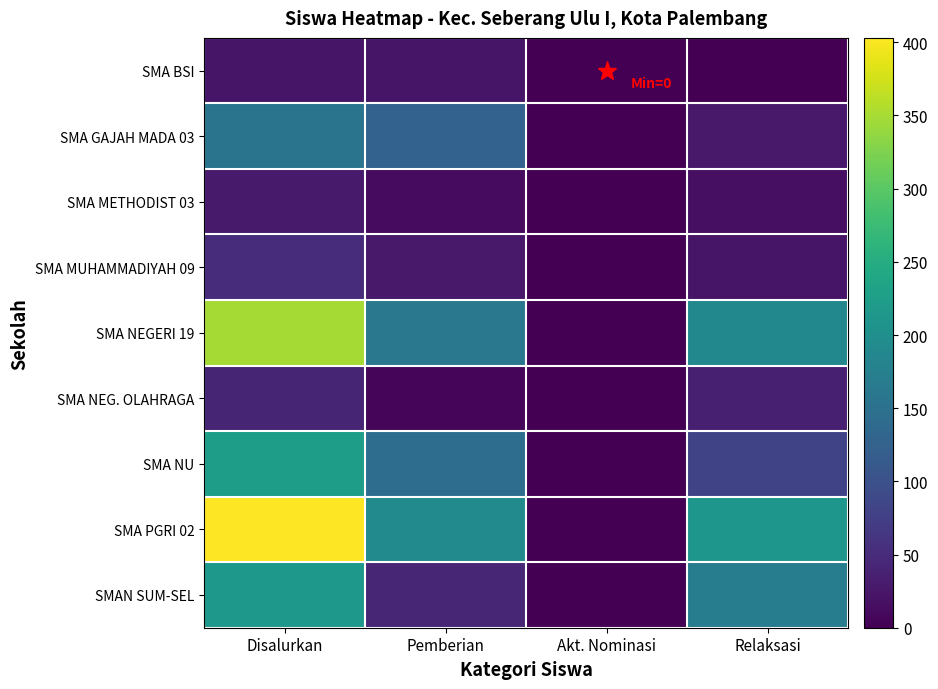

Reading left to right, extract all data points from this chart.

SMA BSI: Disalurkan=23	Pemberian=23	Akt. Nominasi=0	Relaksasi=0
SMA GAJAH MADA 03: Disalurkan=155	Pemberian=127	Akt. Nominasi=0	Relaksasi=28
SMA METHODIST 03: Disalurkan=29	Pemberian=12	Akt. Nominasi=0	Relaksasi=17
SMA MUHAMMADIYAH 09: Disalurkan=51	Pemberian=28	Akt. Nominasi=0	Relaksasi=23
SMA NEGERI 19: Disalurkan=349	Pemberian=161	Akt. Nominasi=0	Relaksasi=188
SMA NEG. OLAHRAGA: Disalurkan=41	Pemberian=5	Akt. Nominasi=0	Relaksasi=36
SMA NU: Disalurkan=226	Pemberian=144	Akt. Nominasi=0	Relaksasi=82
SMA PGRI 02: Disalurkan=403	Pemberian=191	Akt. Nominasi=0	Relaksasi=212
SMAN SUM-SEL: Disalurkan=215	Pemberian=44	Akt. Nominasi=0	Relaksasi=171